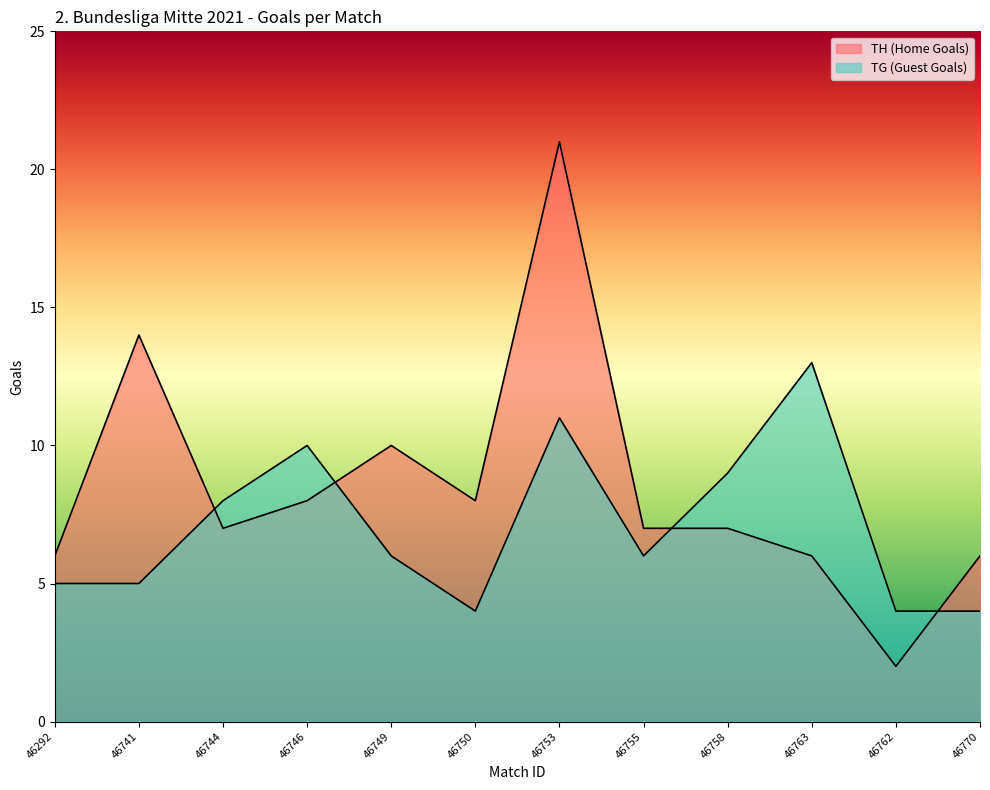

How many lines are shown in the chart?

2